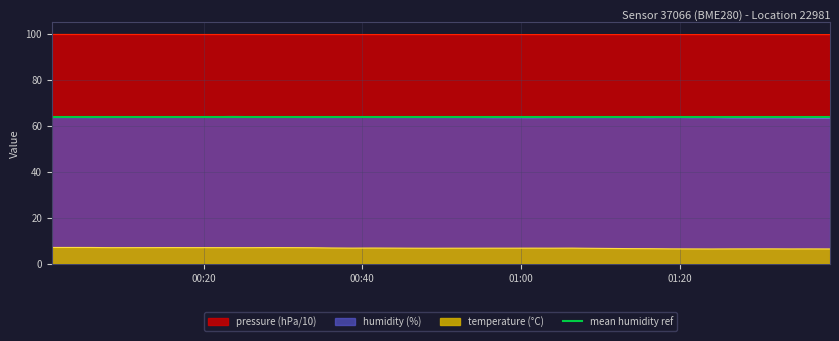

What is the difference between the maximum and minimum values in the humidity series?

0.5